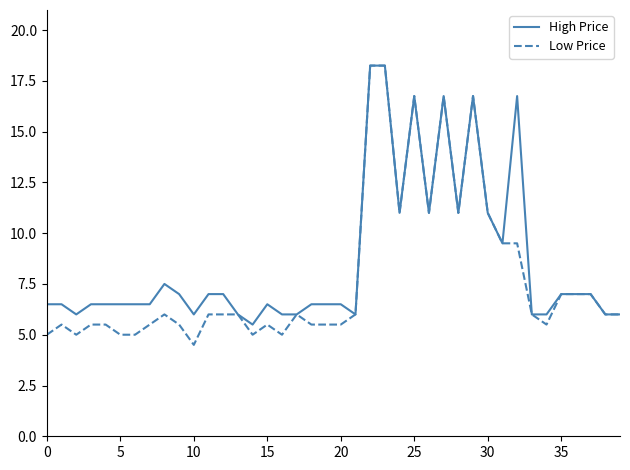

What is the minimum value shown in the chart?

4.5